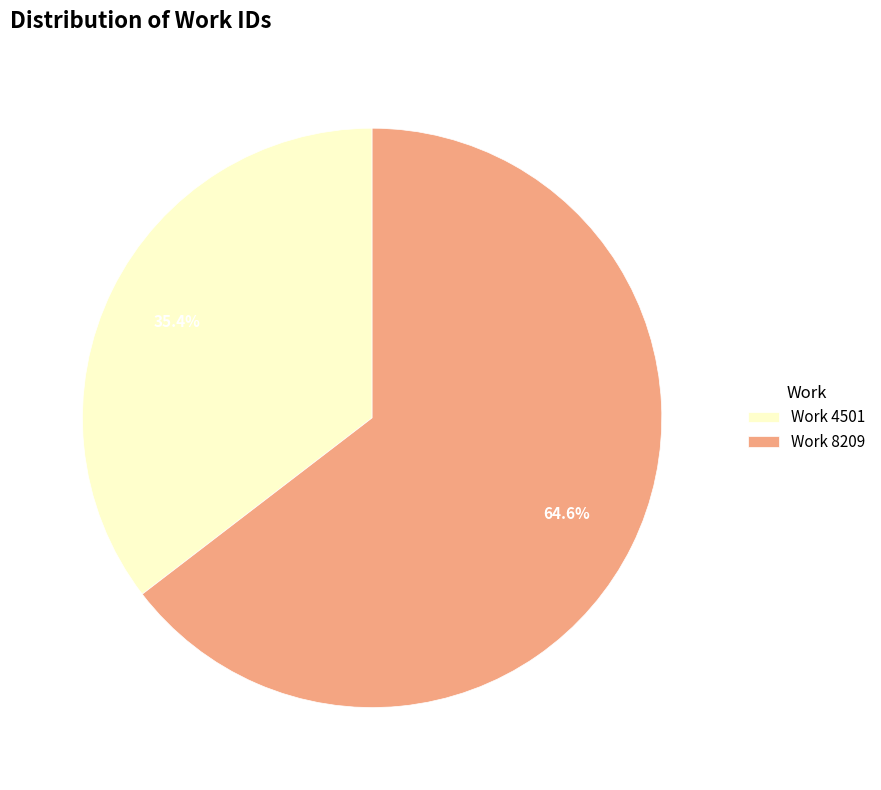

To the nearest percent, what is the difference between the Work 8209 and Work 4501 slice percentages?

29%